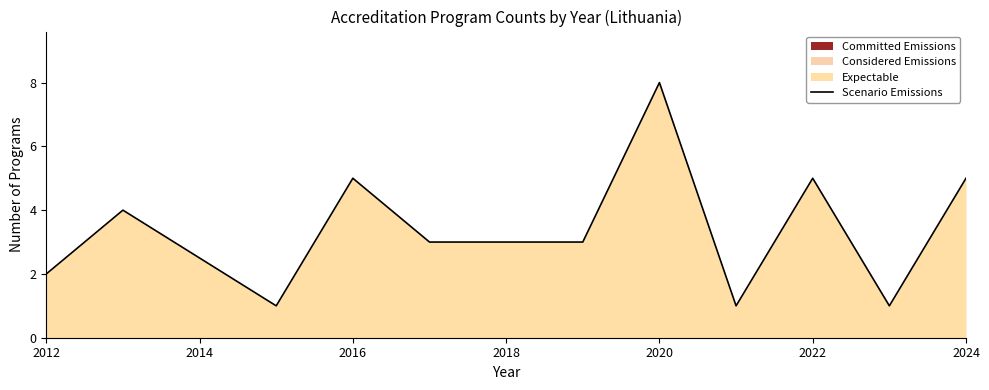

Which category has the highest value in the Scenario Emissions series?

2020